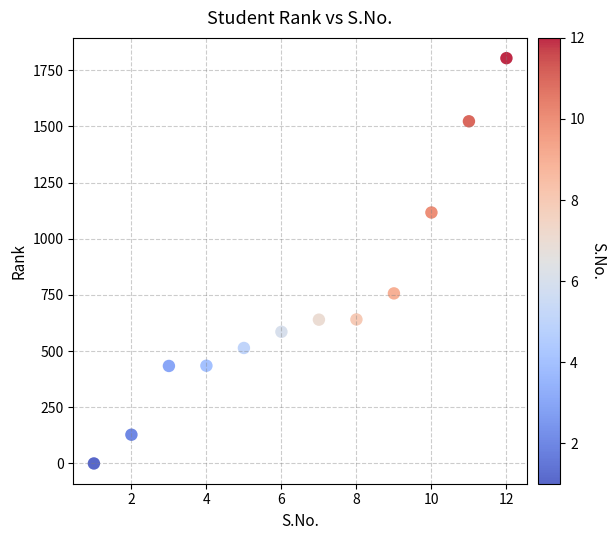

What Y value in the scatter plot is closest to 902?

757